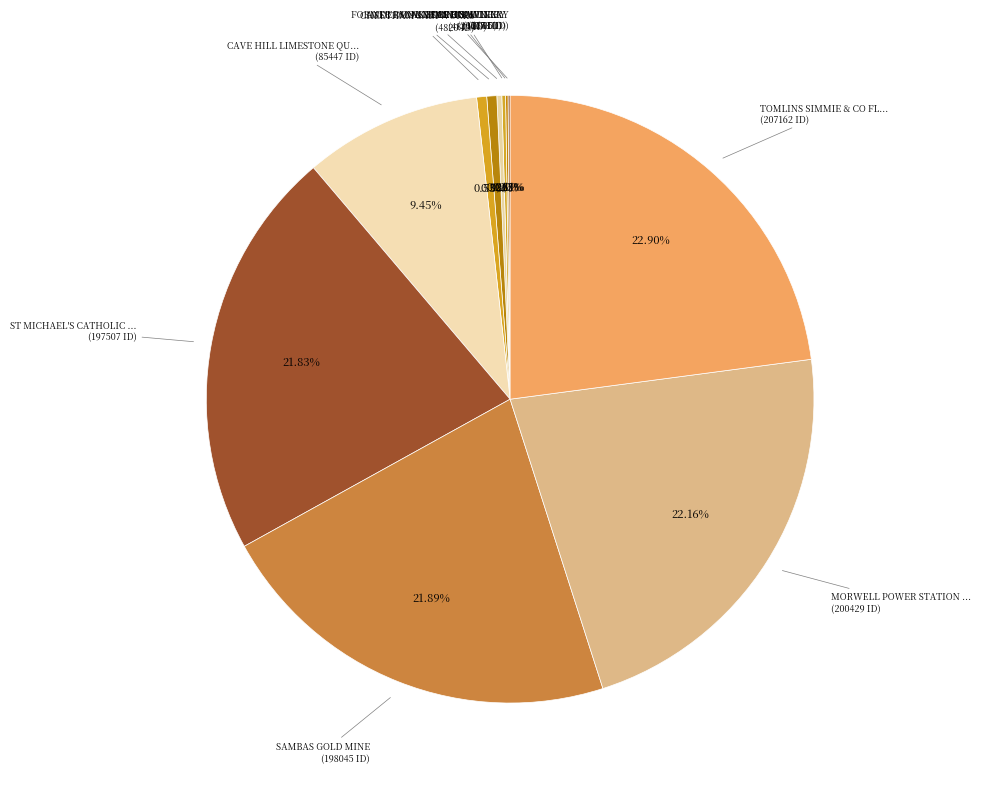

How many slices are in this pie chart?

11